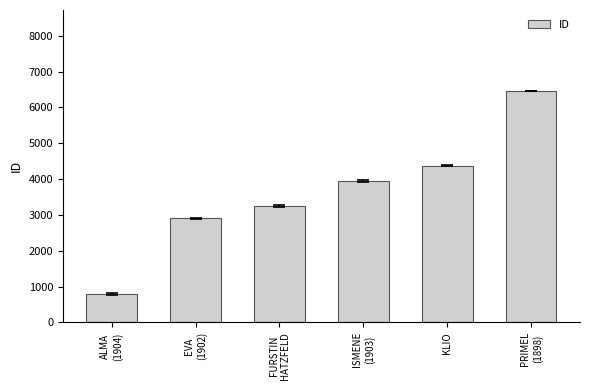

Reading right to left, what are all the values shown in this chart?

PRIMEL
(1898)=6458	KLIO=4374	ISMENE
(1903)=3943	FURSTIN
HATZFELD=3257	EVA
(1902)=2906	ALMA
(1904)=798